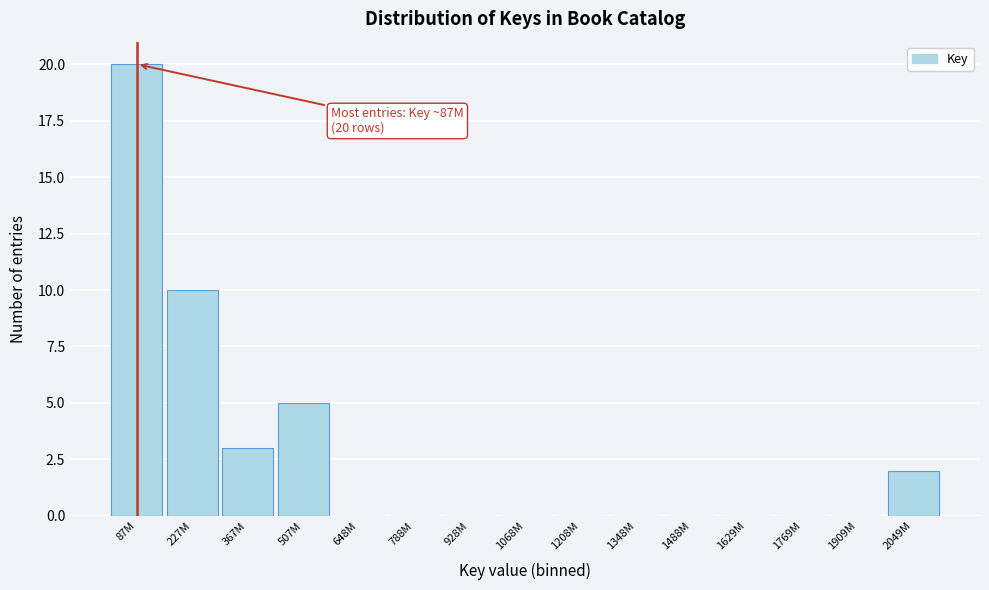

Reading right to left, list all the values displayed in this chart.

2049M=2	1909M=0	1769M=0	1629M=0	1488M=0	1348M=0	1208M=0	1068M=0	928M=0	788M=0	648M=0	507M=5	367M=3	227M=10	87M=20